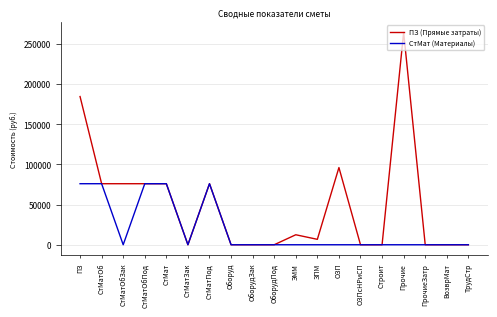

Count the number of data series in this chart.

2